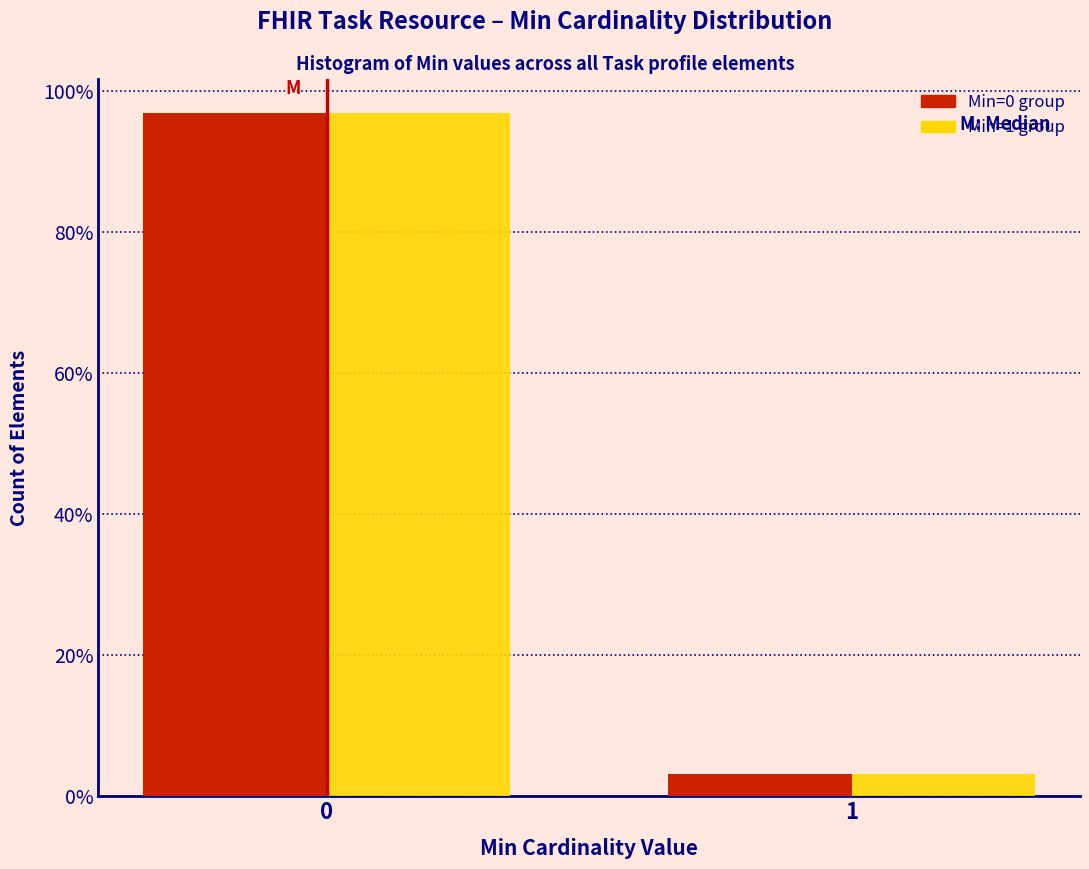

Reading right to left, what are all the values shown in this chart?

Min=0 group: 3.2	96.8
Min=1 group: 3.2	96.8